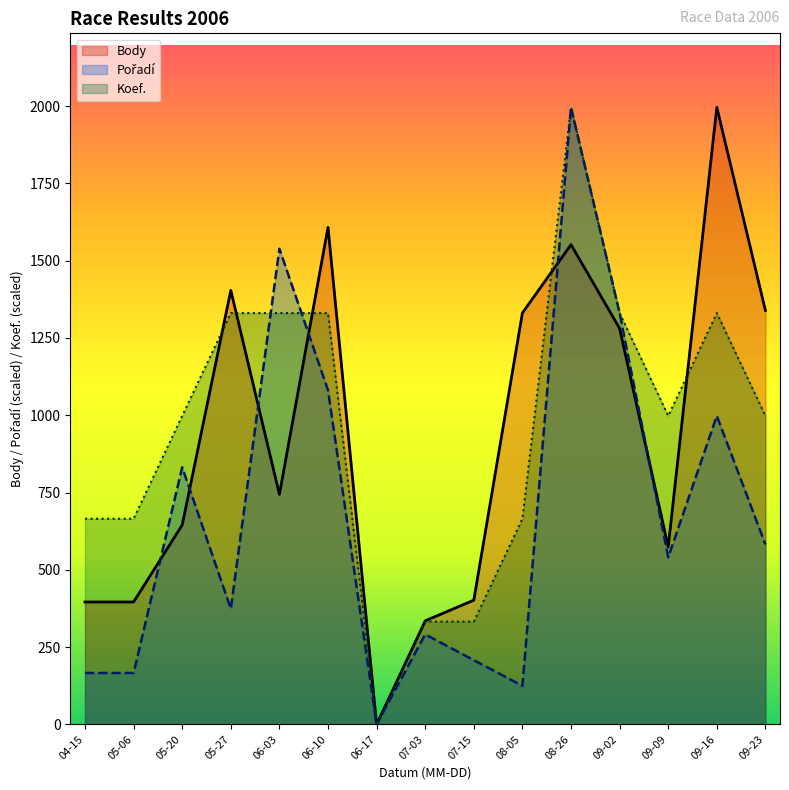

Which has a higher value, 08-05 or 09-16?

09-16